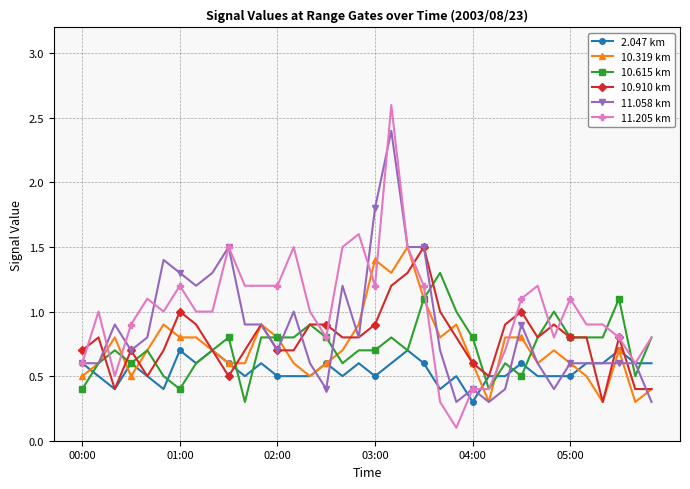

True or false: 10.319 km has more than 1 points higher than both neighbors.

True